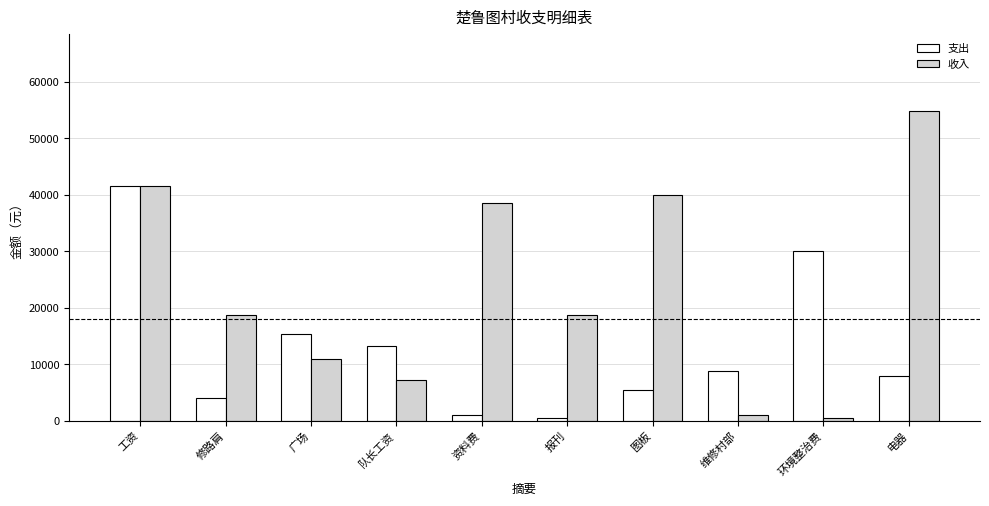

What is the difference between the highest and lowest values at 电器?

46800.0